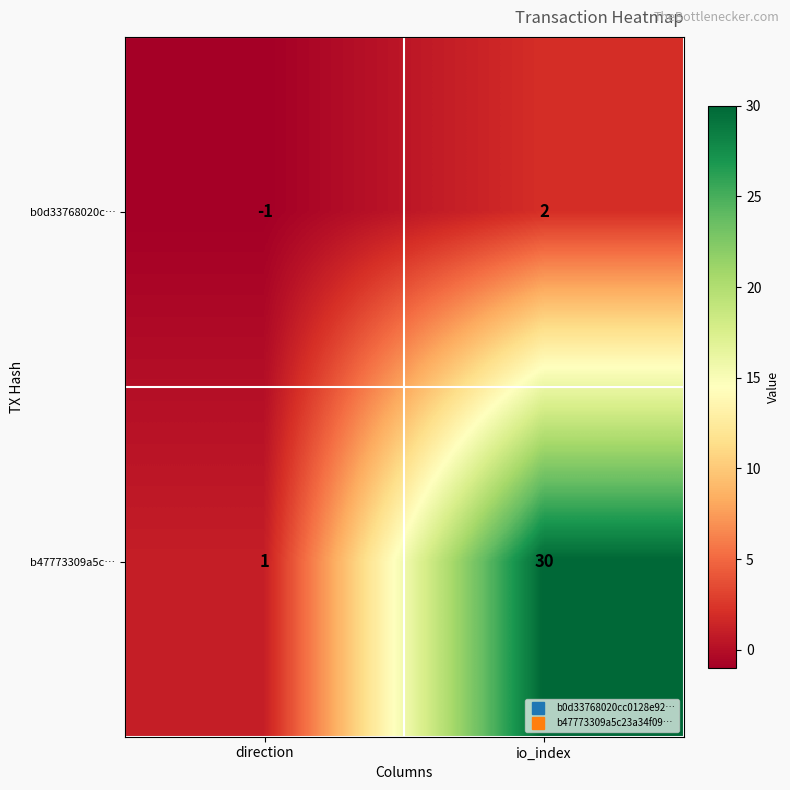

True or false: b47773309a5c… has a value of 1 at direction.

True